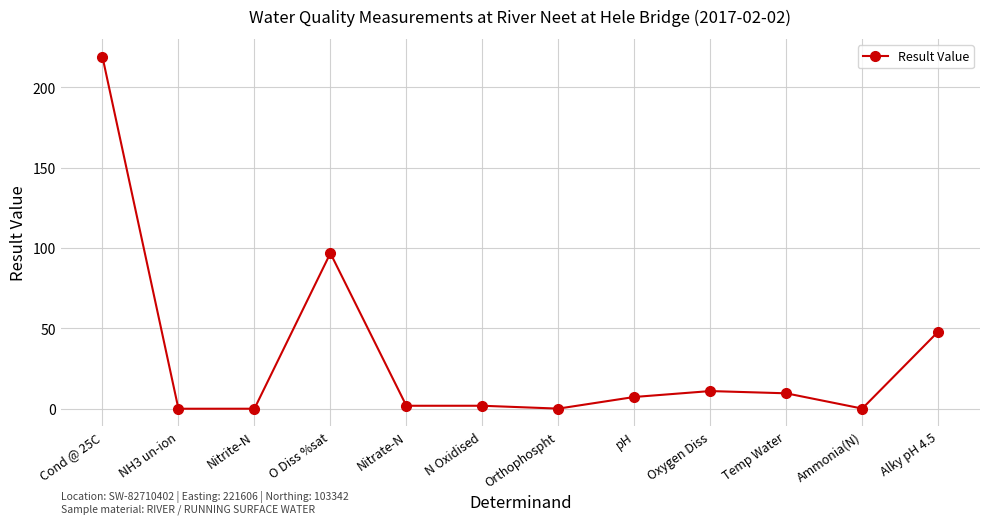

Is it true that the value at Cond @ 25C is 99.7?

False